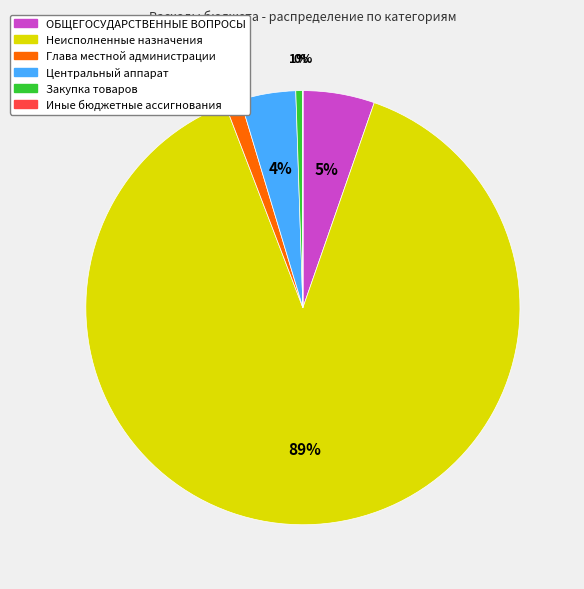

To the nearest percent, what is the combined percentage of Неисполненные назначения and Центральный аппарат?

93%